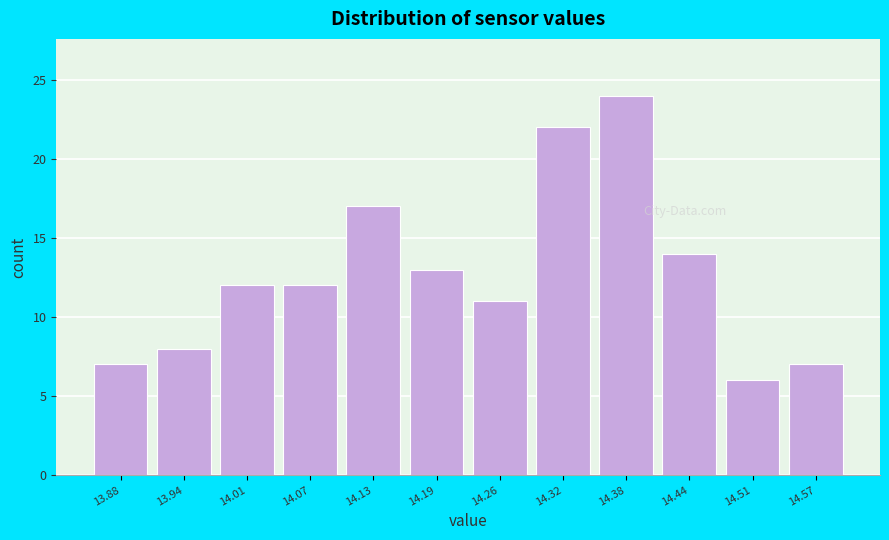

Reading left to right, transcribe this chart: for each bar, give the range it covers on the x-axis and its height. Neither the bar edges nor the heights are printed on the chart, so give them approximately, as read against the axes.

13.85 to 13.91: 7
13.91 to 13.98: 8
13.98 to 14.04: 12
14.04 to 14.10: 12
14.10 to 14.16: 17
14.16 to 14.23: 13
14.23 to 14.29: 11
14.29 to 14.35: 22
14.35 to 14.41: 24
14.41 to 14.48: 14
14.48 to 14.54: 6
14.54 to 14.60: 7